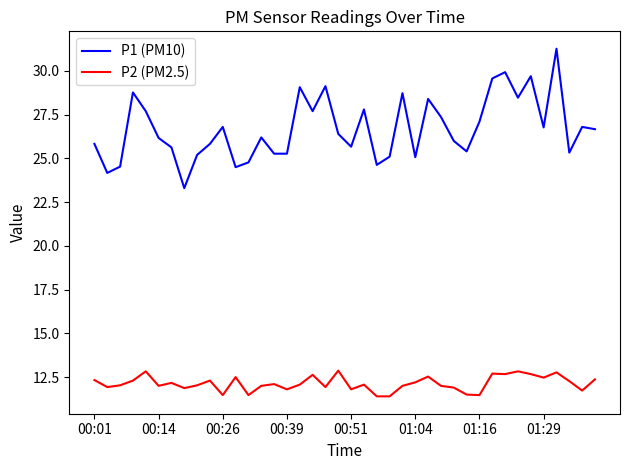

Which series has the largest total across all categories?

P1 (PM10)